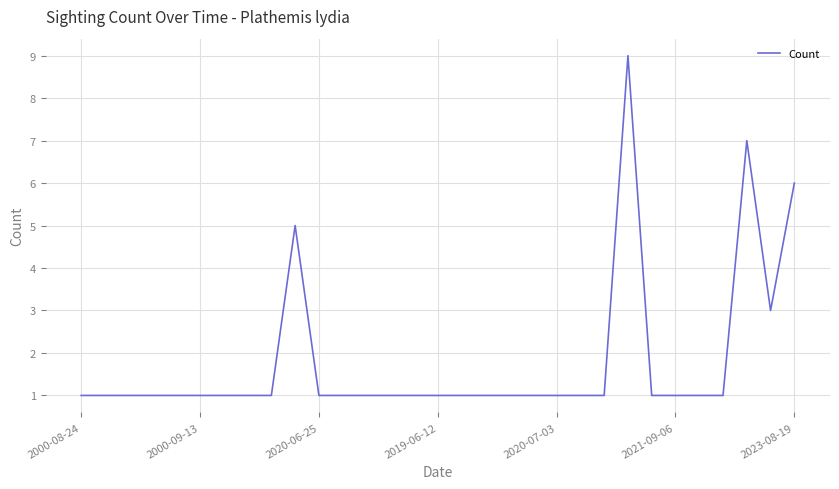

What is the greatest value displayed?

9